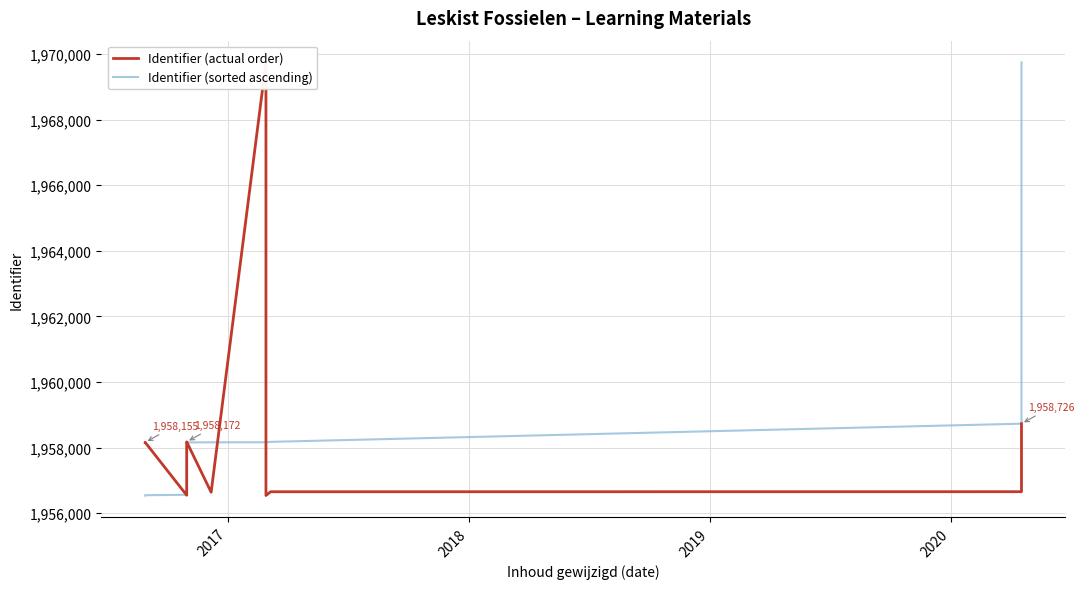

The value of Identifier (sorted ascending) at 2017 is 966529. True or false?

False